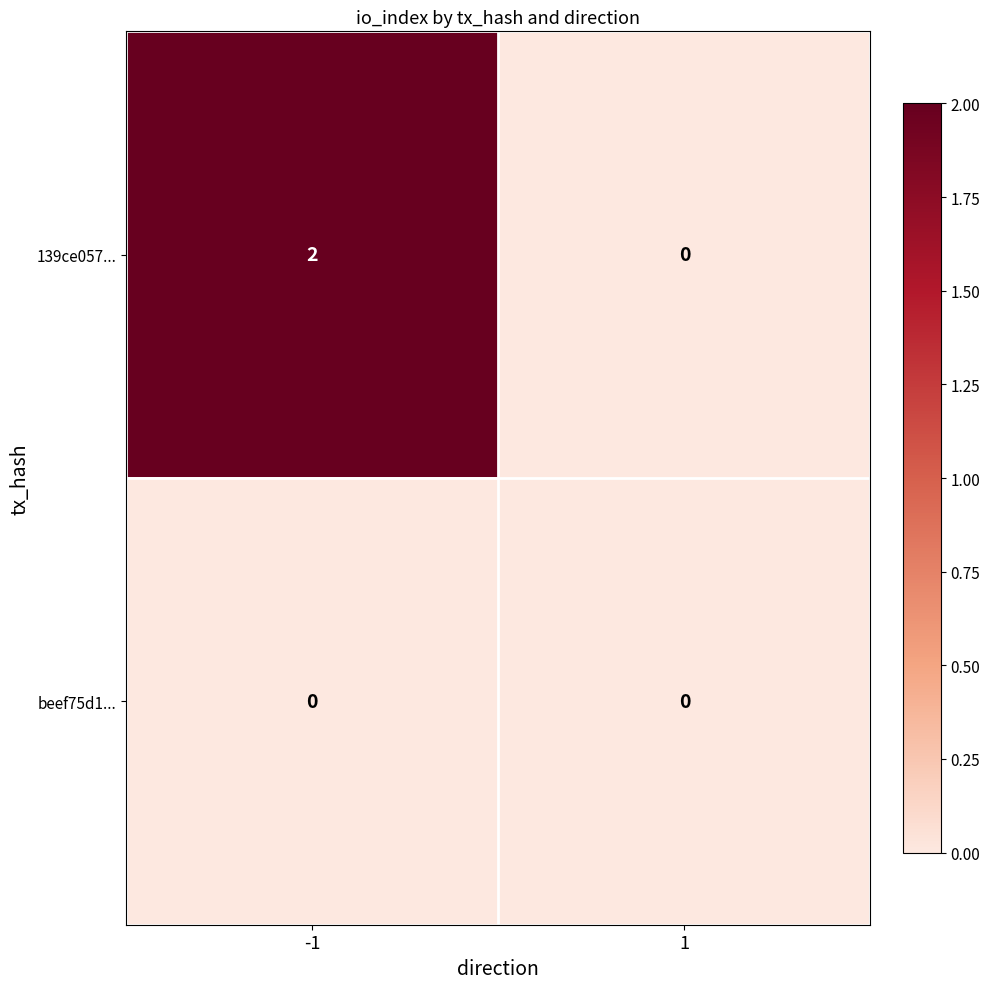

Reading left to right, transcribe all the data shown in this chart.

139ce057...: 2	0
beef75d1...: 0	0